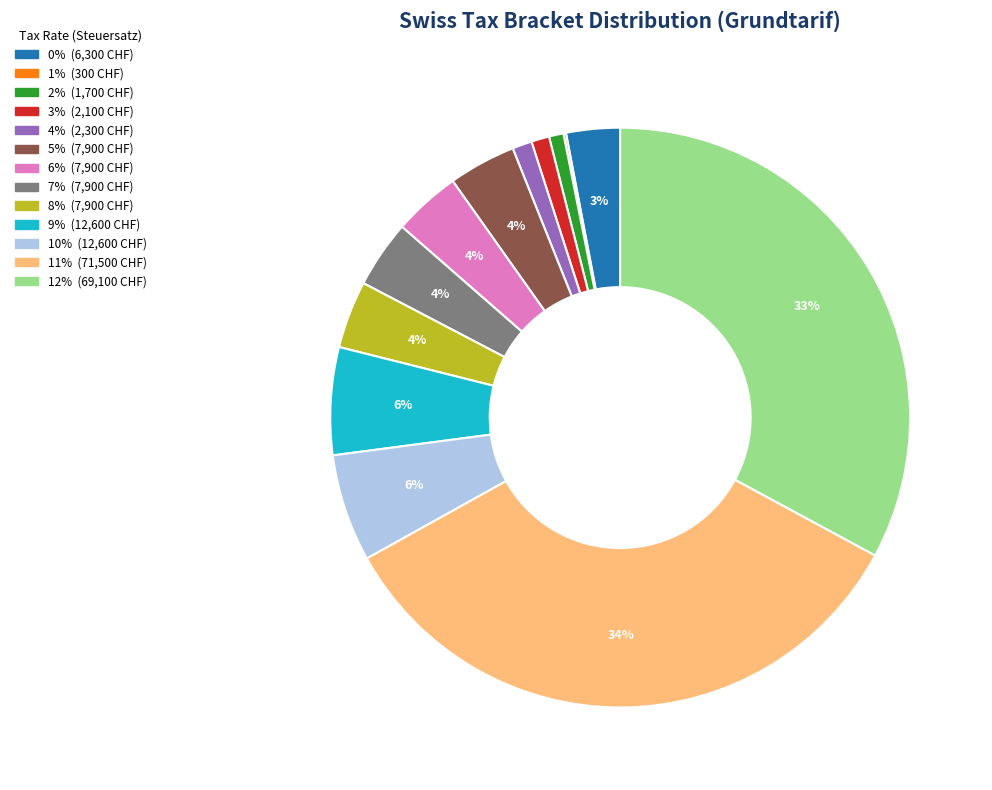

To the nearest percent, what percentage of the pie is 9%?

6%